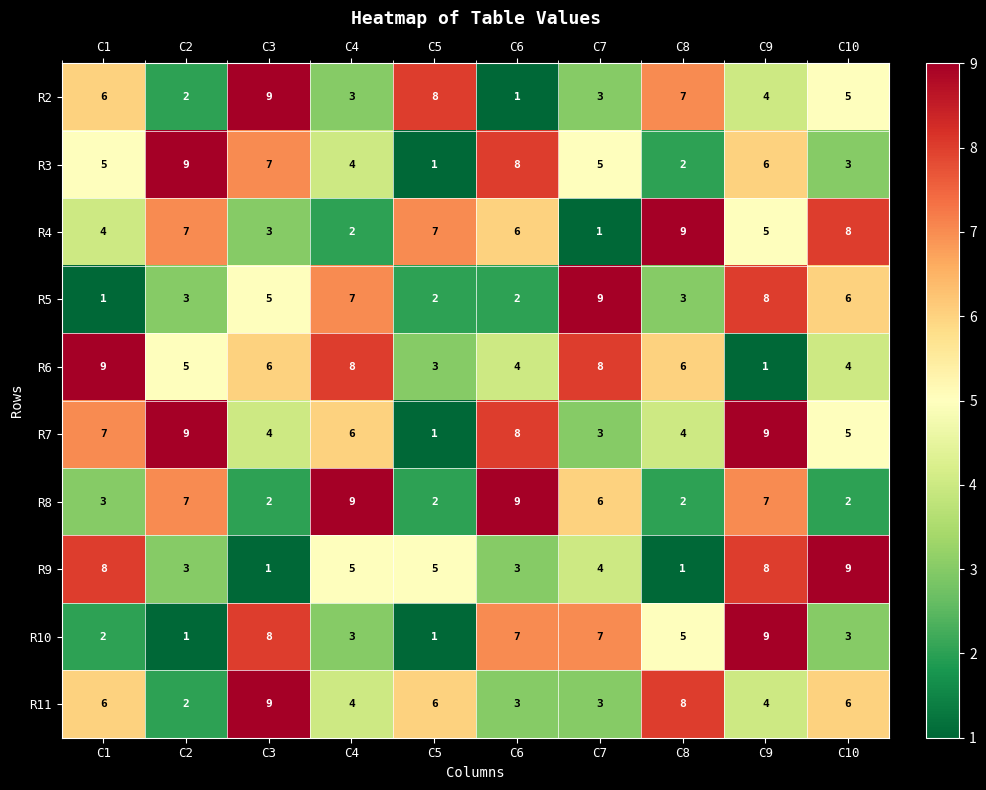

The R6 series shows 5 at C4. True or false?

False